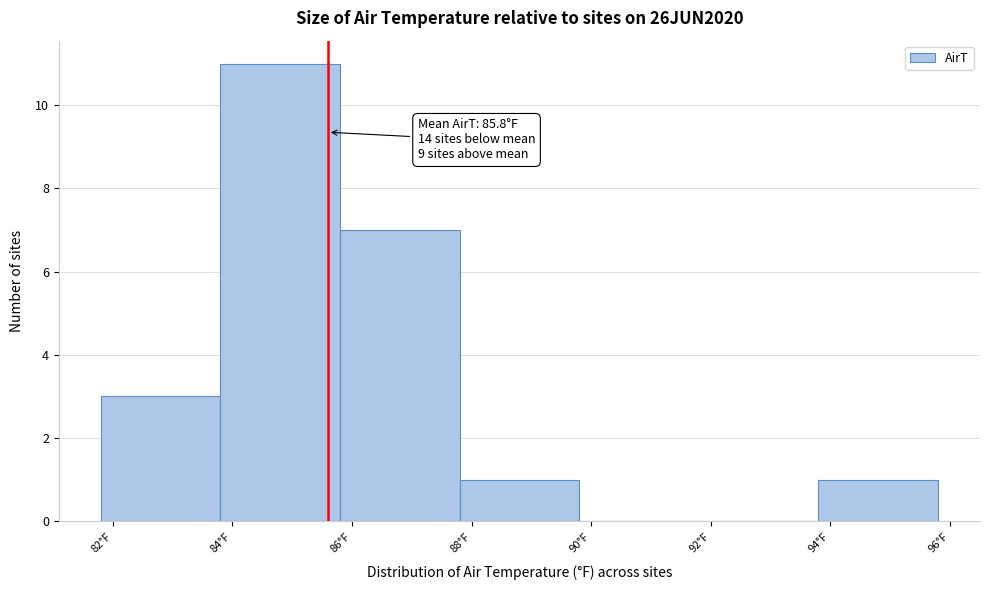

Which range on the x-axis has the tallest bar?

83.8 to 85.8